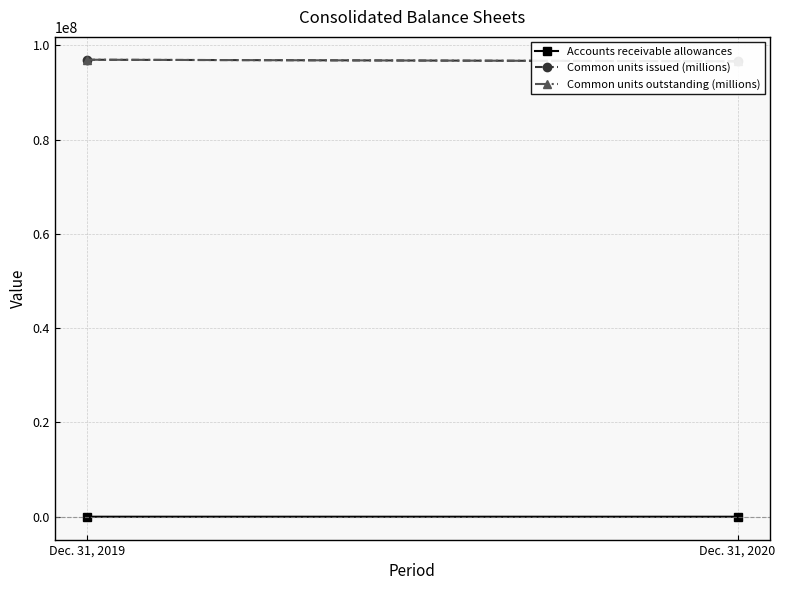

Between Dec. 31, 2020 and Dec. 31, 2019, which is larger?

Dec. 31, 2019